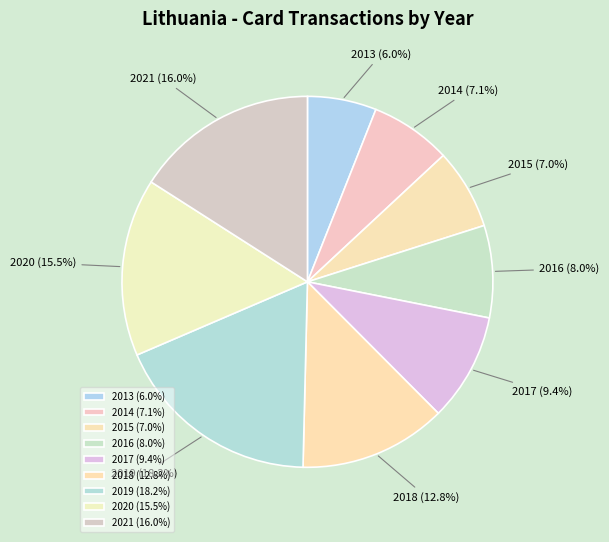

To the nearest percent, what is the average slice percentage?

11%